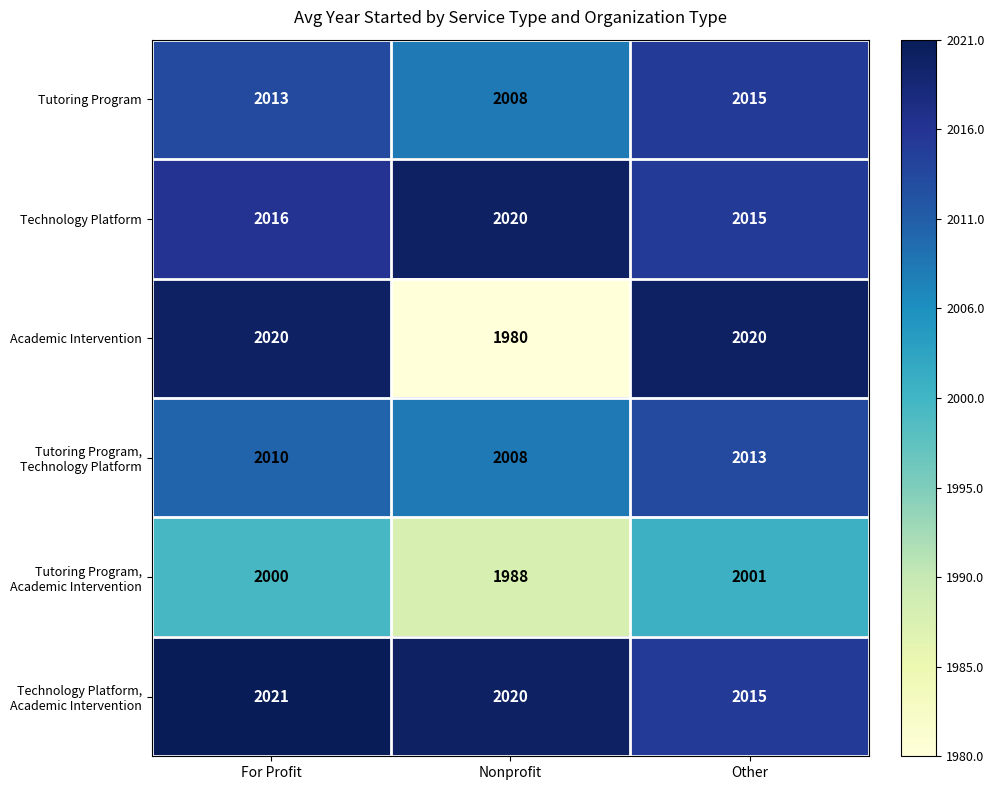

How many categories are shown in the chart?

3